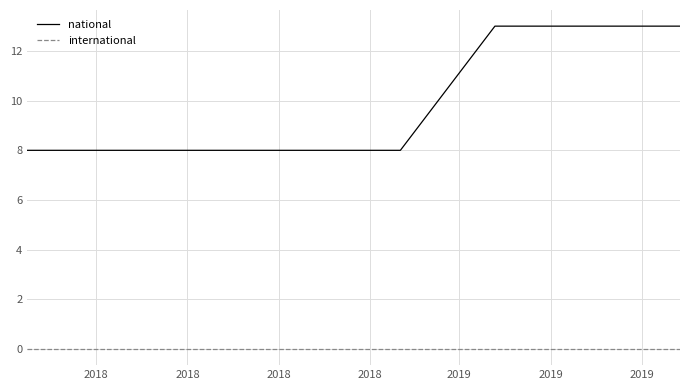

What is the highest value of the national series?

13